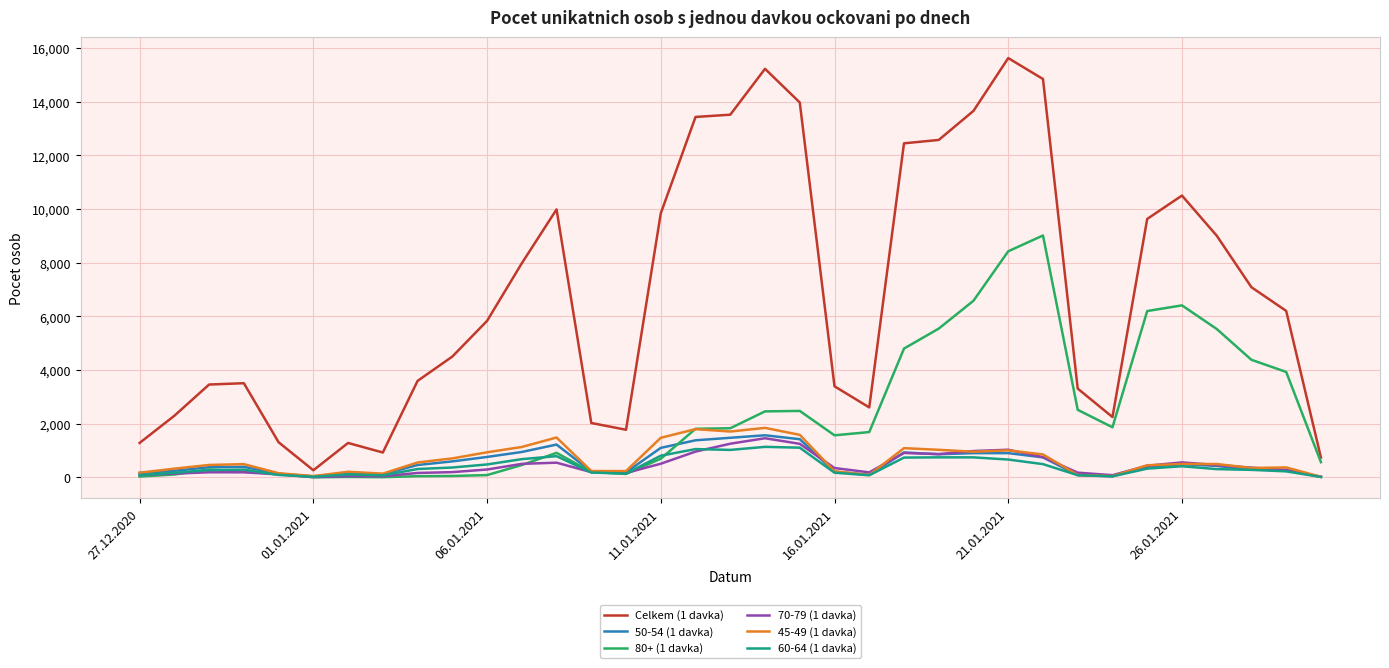

What is the difference between the maximum and minimum values in the 45-49 (1 davka) series?

1825